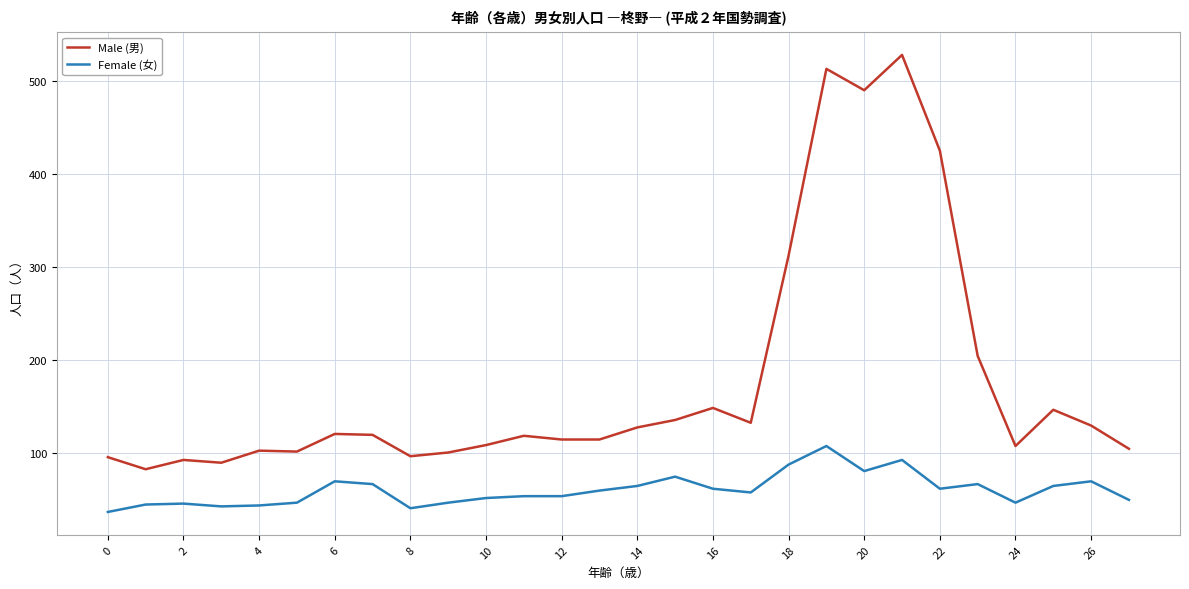

What is the sum of all Female (女) values?

1670